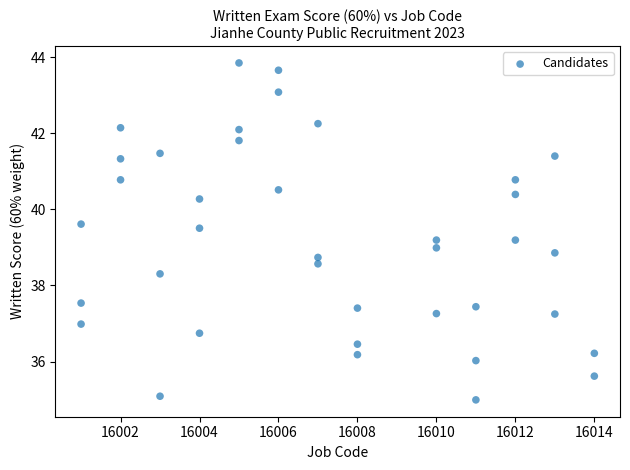

What is the range of X values (max minus min)?

13.0